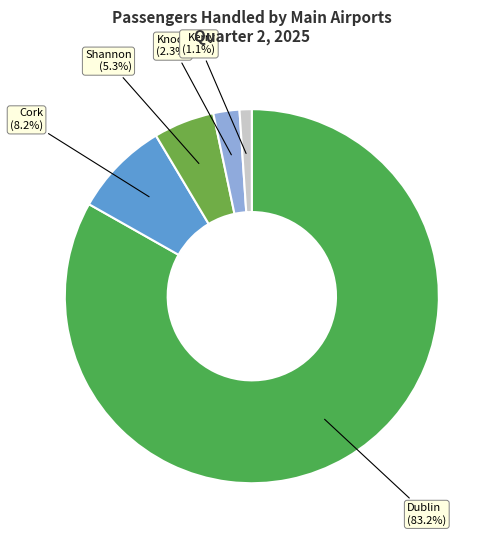

Does Knock represent more than half of the total?

No